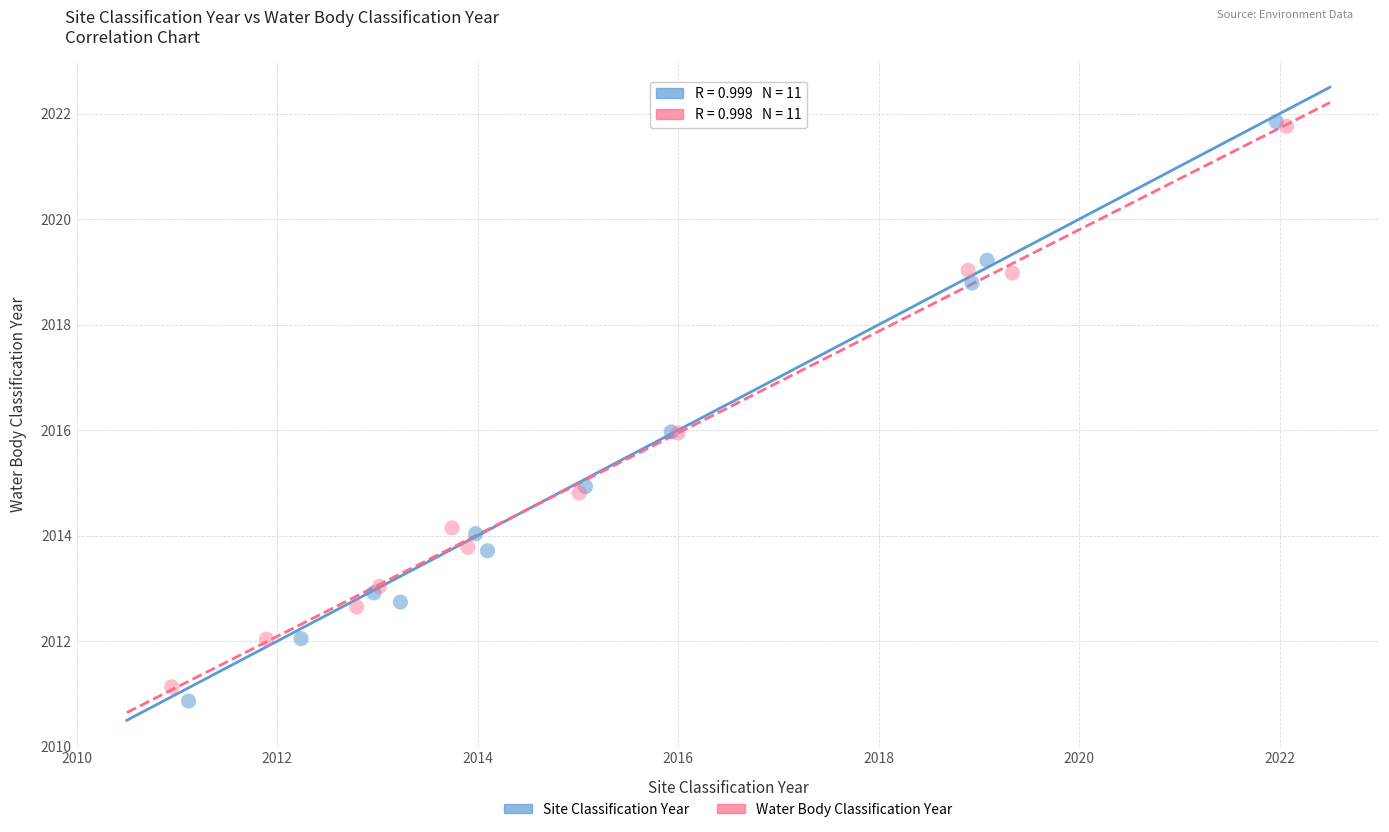

Which series has the widest spread of Y values?

Site Classification Year